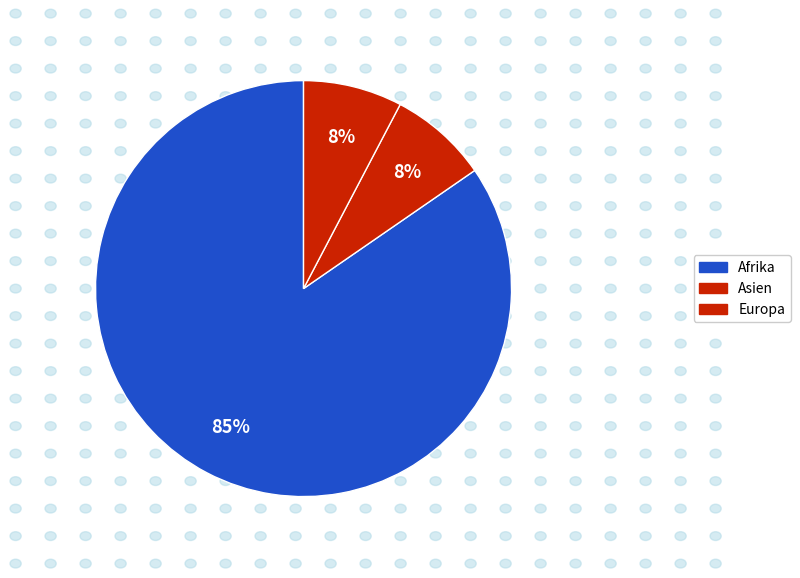

Which category has the smallest portion of the pie?

Asien